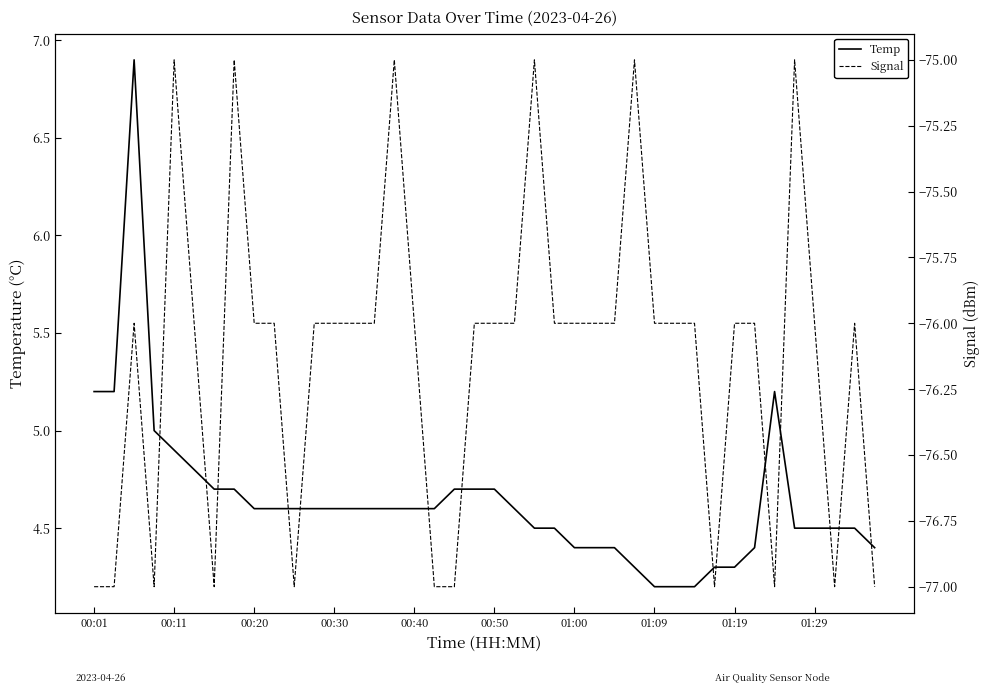

The Temp series shows 8.0 at 00:11. True or false?

False